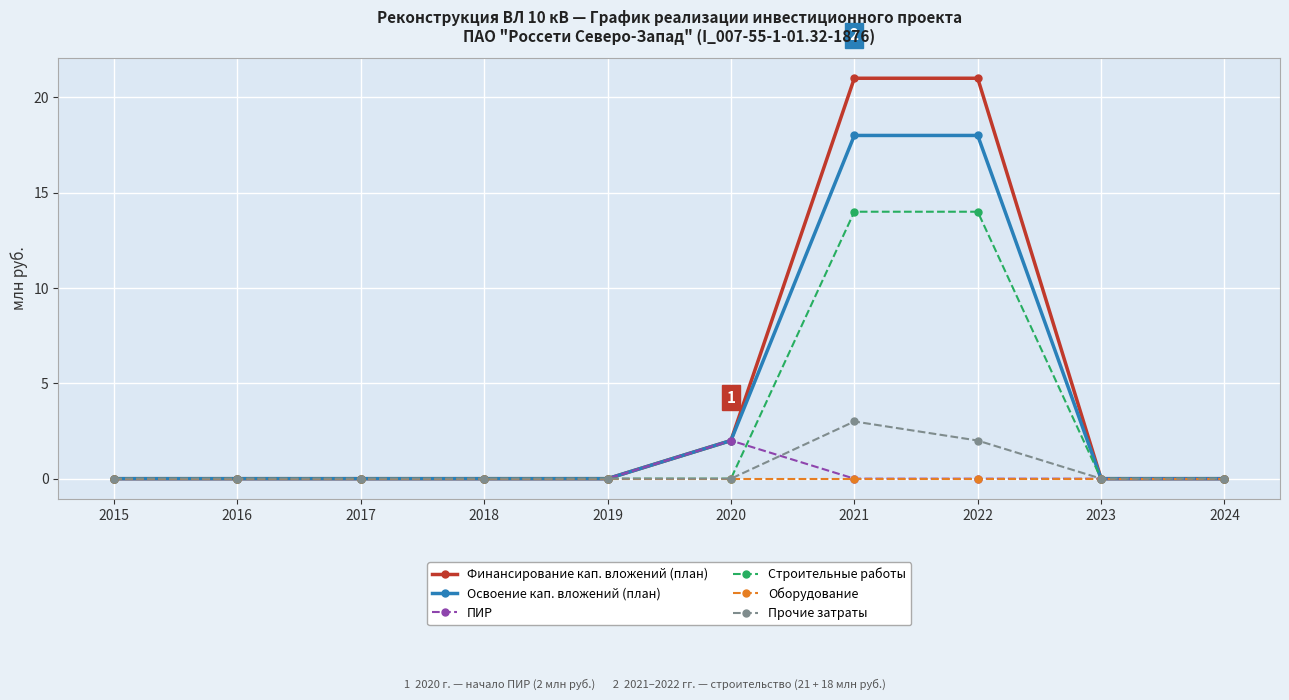

What is the difference between the highest and lowest values at 2022?

21